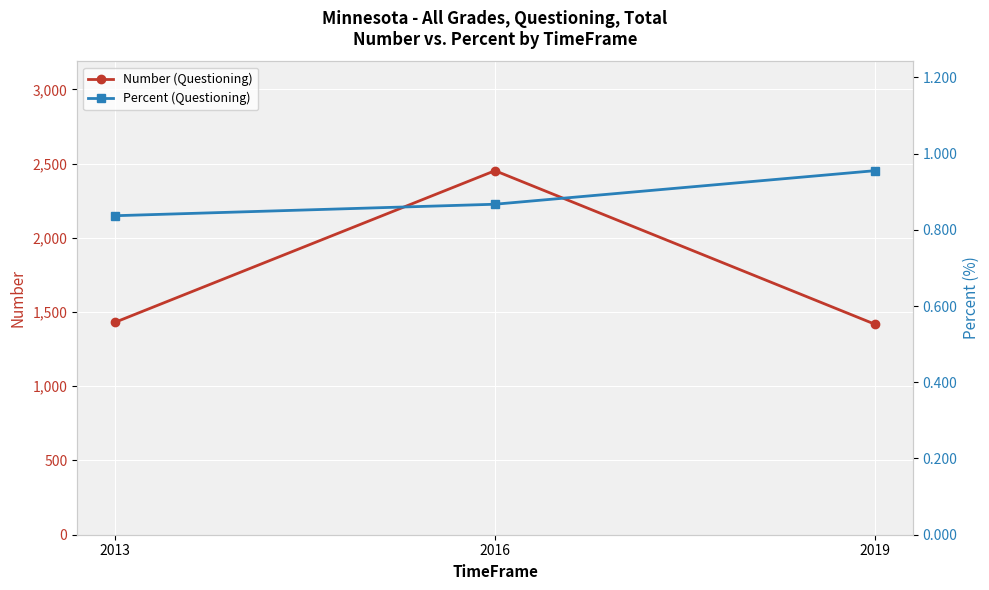

Reading left to right, what are all the values shown in this chart?

Number (Questioning): 2013=1431.0	2016=2452.0	2019=1418.0
Percent (Questioning): 2013=0.8	2016=0.9	2019=1.0